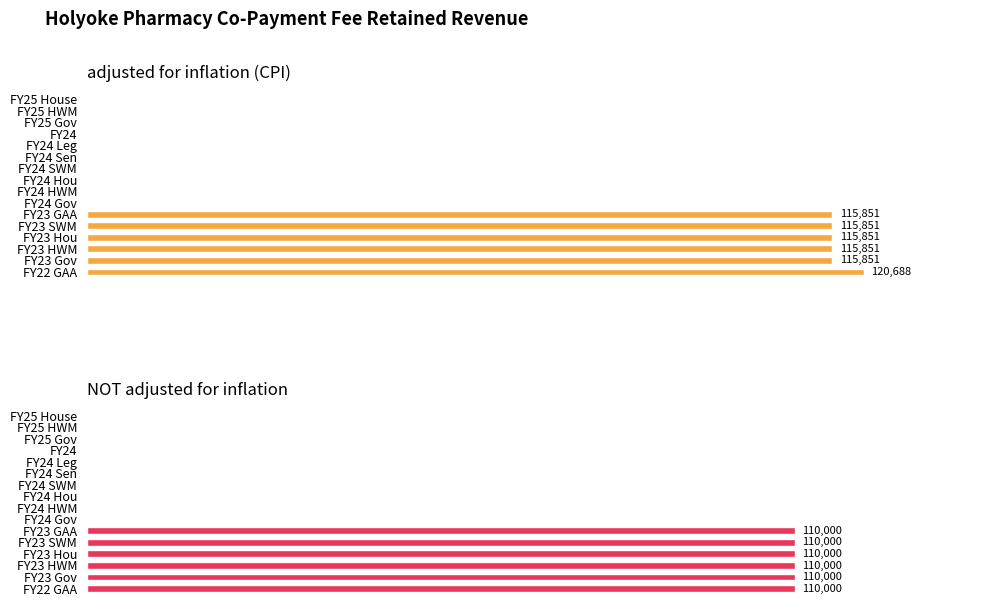

Rank the series at 10 from highest to lowest value.

adjusted for inflation (CPI), NOT adjusted for inflation